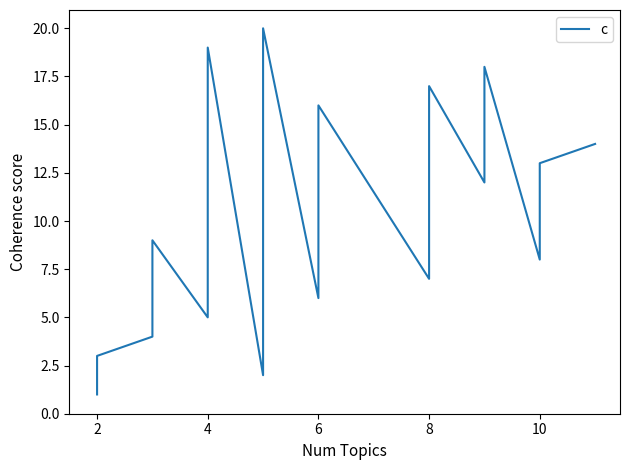

What is the difference between the second highest and second lowest values?

17